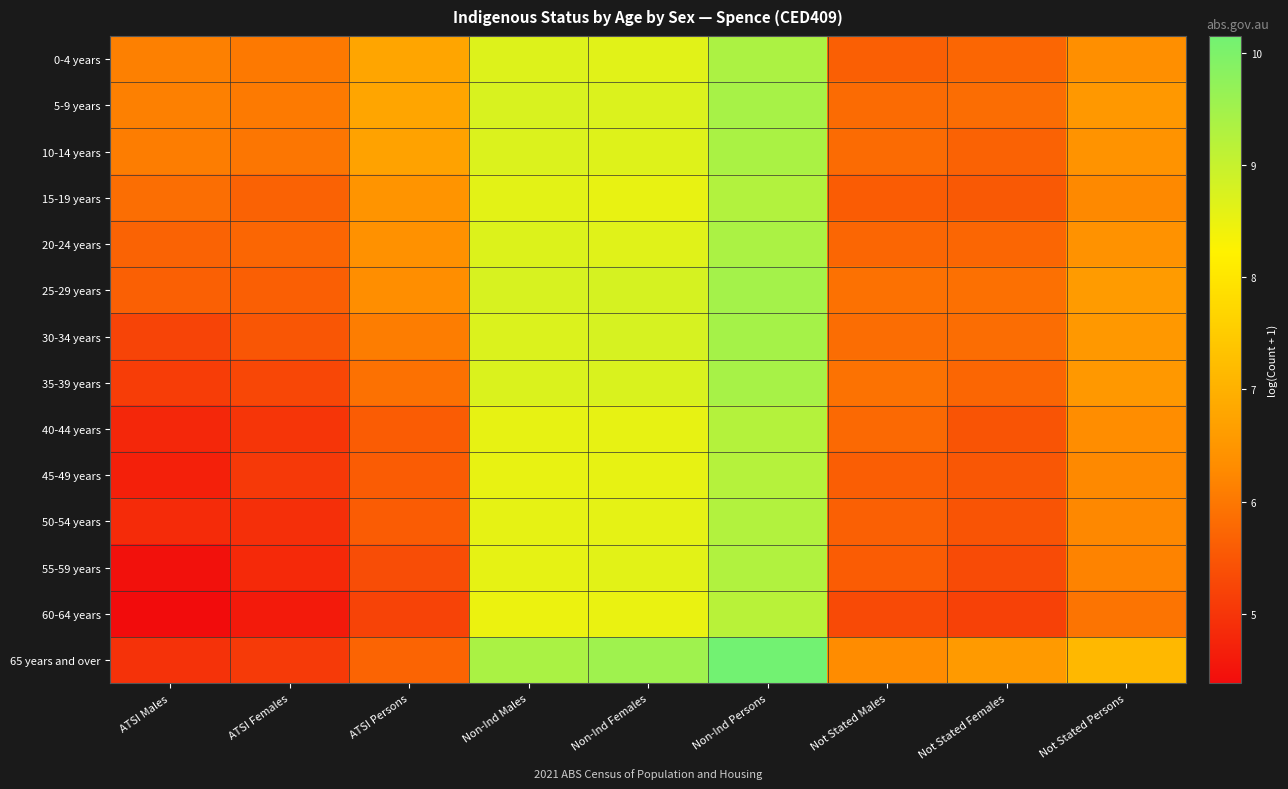

How many categories are shown in the chart?

9